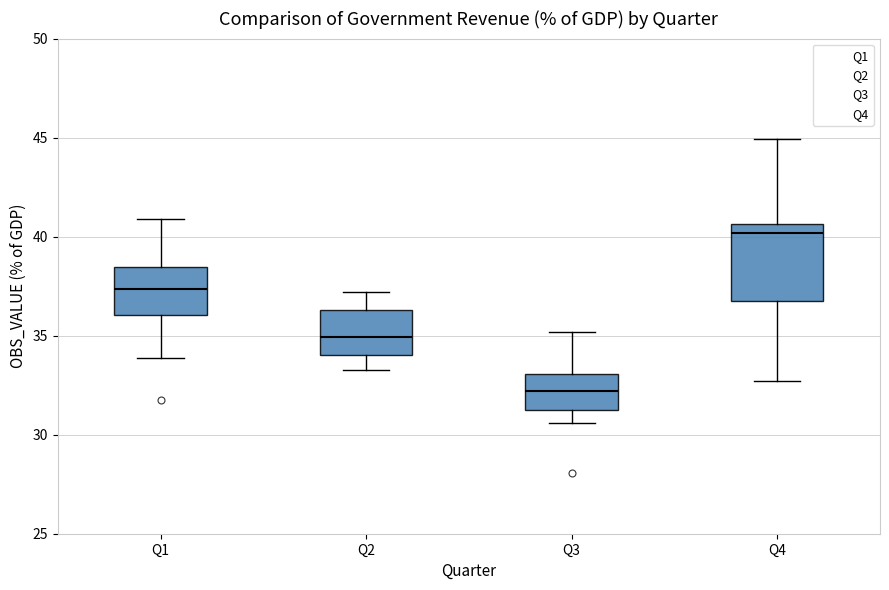

Reading left to right, read every box against the y-axis: the position of its median line, the range the box covers, and the ends of its whiskers. The values are not printed on the chart, so give them approximately, as read against the axis.

Q1: median 37.5, box 36.0 to 38.5, whiskers 34.0 to 41.0
Q2: median 35.0, box 34.0 to 36.5, whiskers 33.5 to 37.0
Q3: median 32.0, box 31.5 to 33.0, whiskers 30.5 to 35.0
Q4: median 40.0, box 36.5 to 40.5, whiskers 32.5 to 45.0